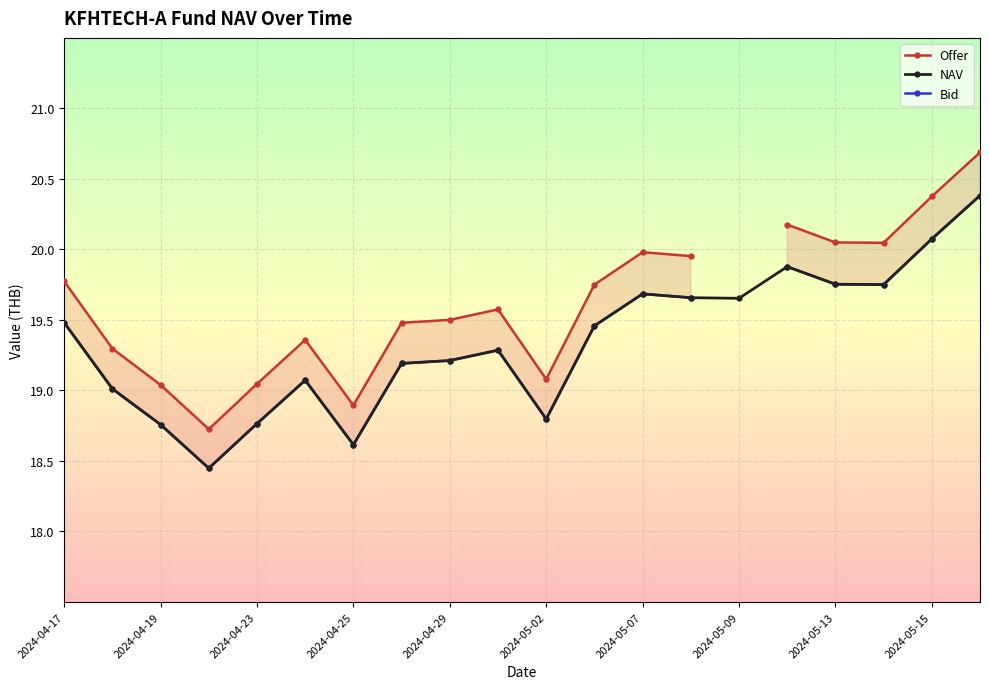

The Offer series shows 30.5 at 13. True or false?

False